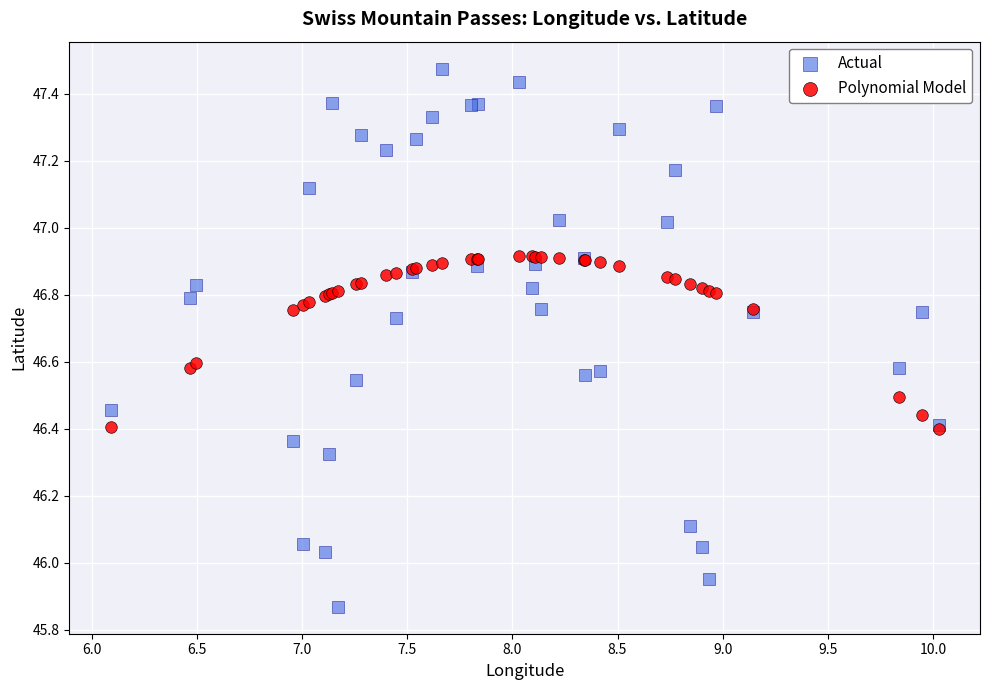

Which series reaches the maximum Y coordinate?

Actual